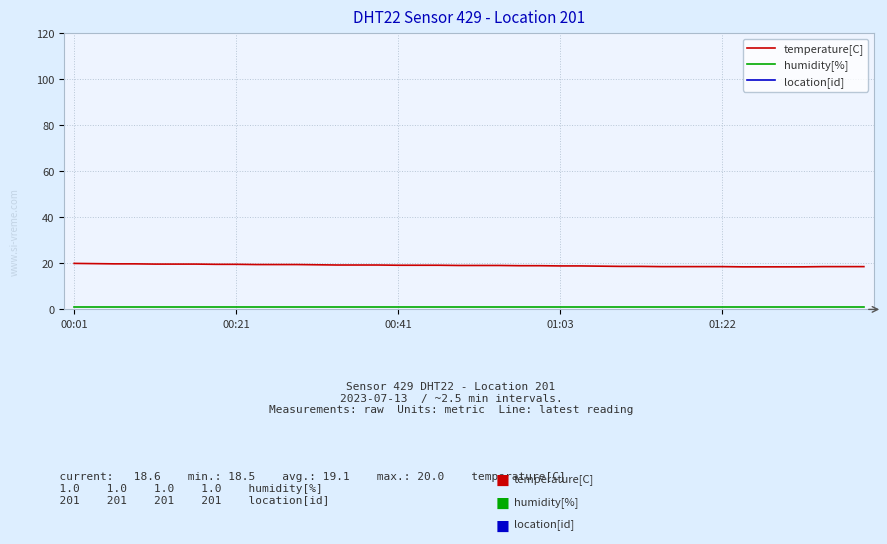

Count the number of data series in this chart.

3